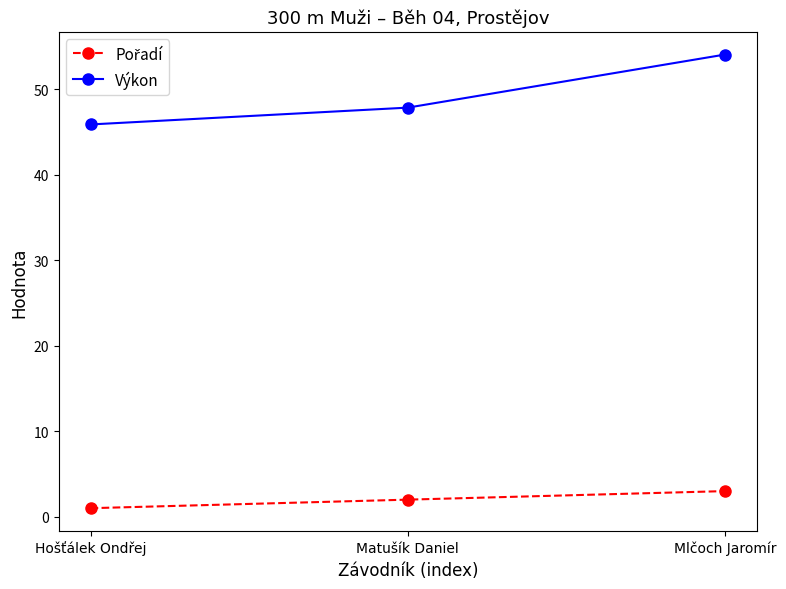

Is it true that Výkon equals 47.9 at Matušík Daniel?

True